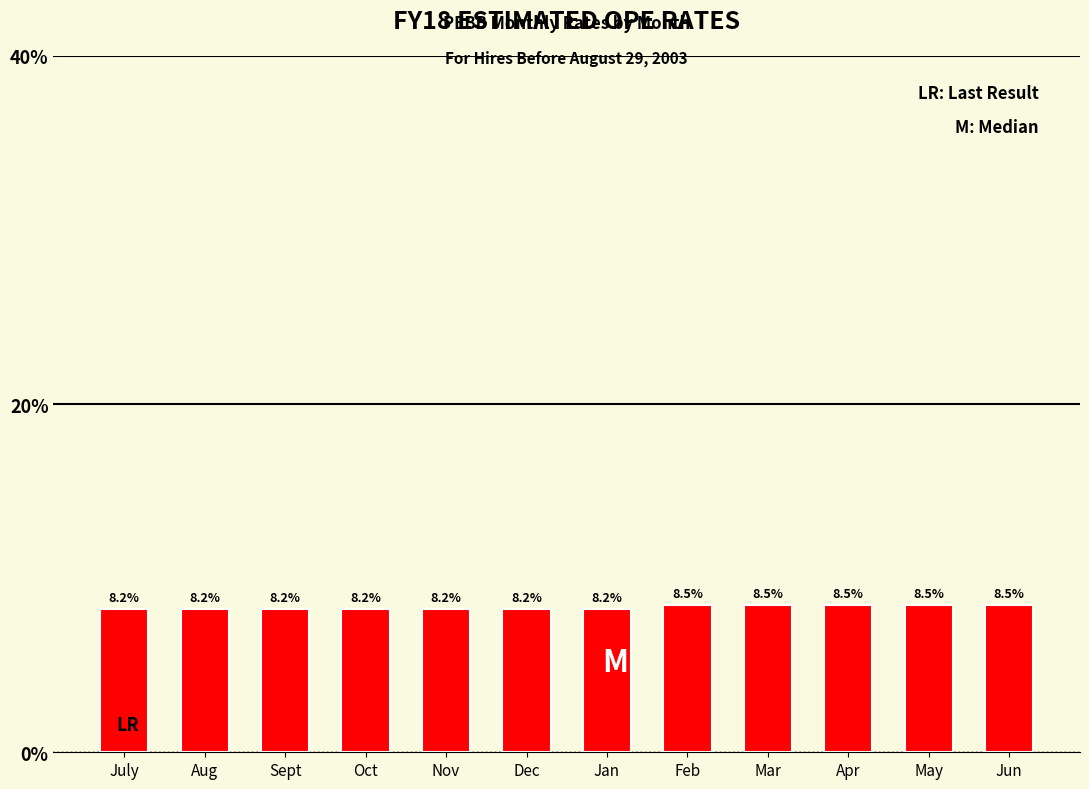

Reading left to right, extract all data points from this chart.

July=8.2	Aug=8.2	Sept=8.2	Oct=8.2	Nov=8.2	Dec=8.2	Jan=8.2	Feb=8.5	Mar=8.5	Apr=8.5	May=8.5	Jun=8.5